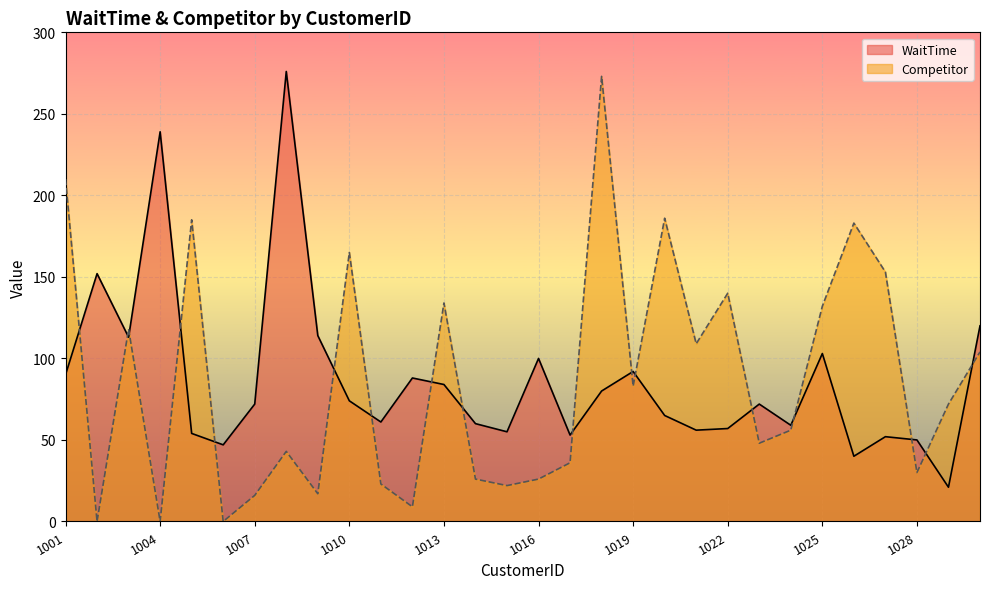

How many lines are shown in the chart?

2